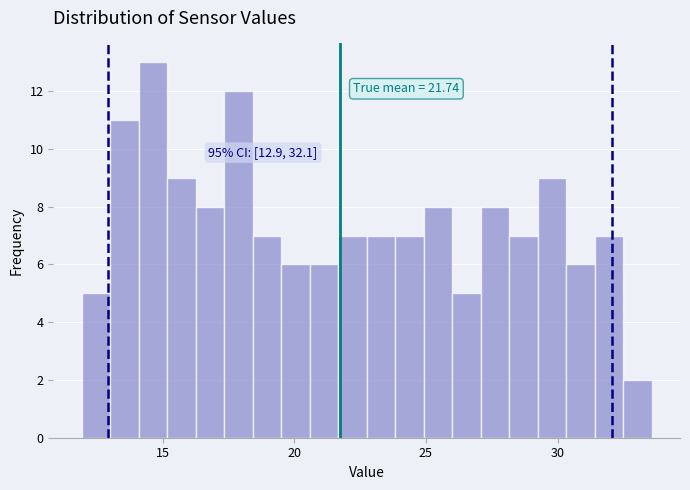

Read against the x-axis, roughly where is the centre of the tallest bar?

14.5